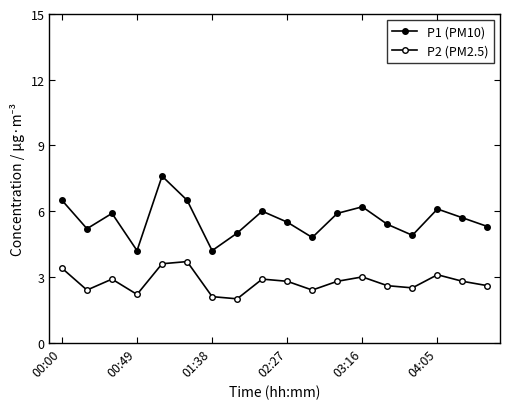

Count the number of categories in the chart.

18